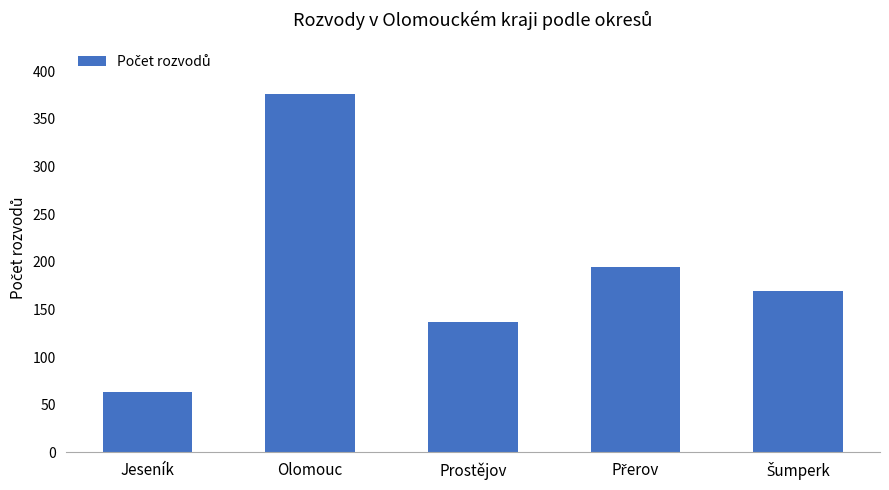

How many data points are less than 169?

2